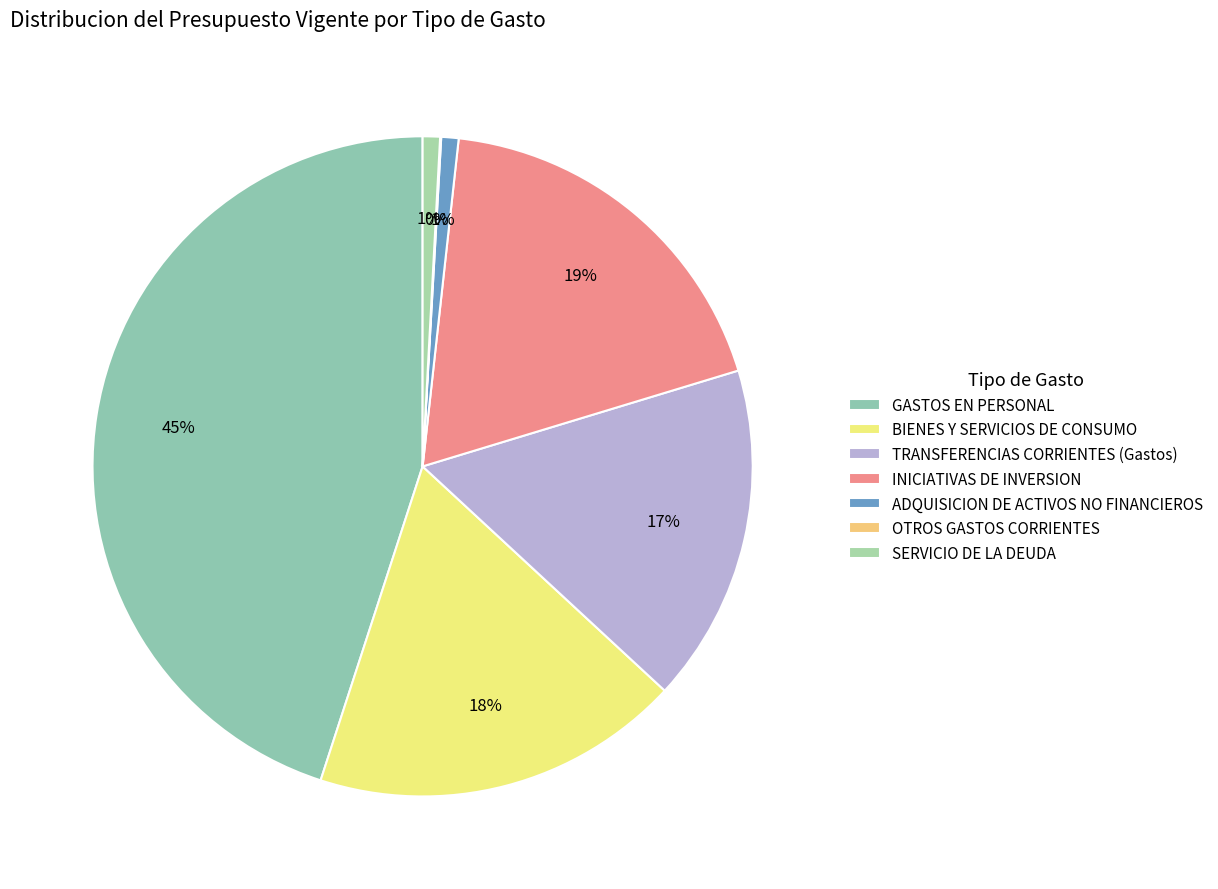

Which category has the smallest portion of the pie?

OTROS GASTOS CORRIENTES